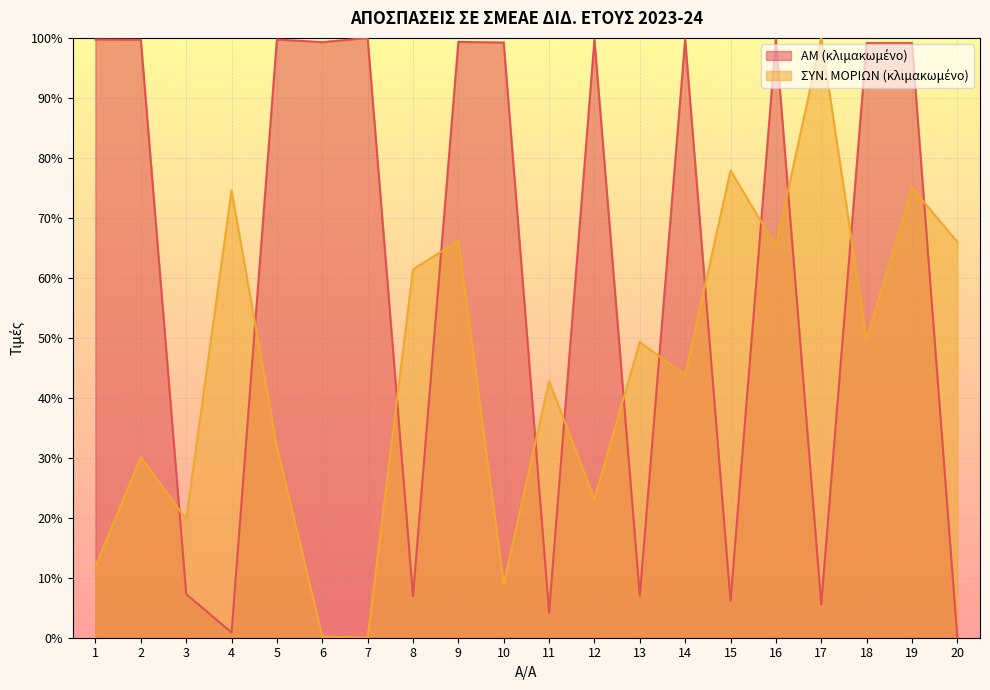

At 6, list the series in order from largest to smallest.

ΑΜ, ΣΥΝ. ΜΟΡΙΩΝ